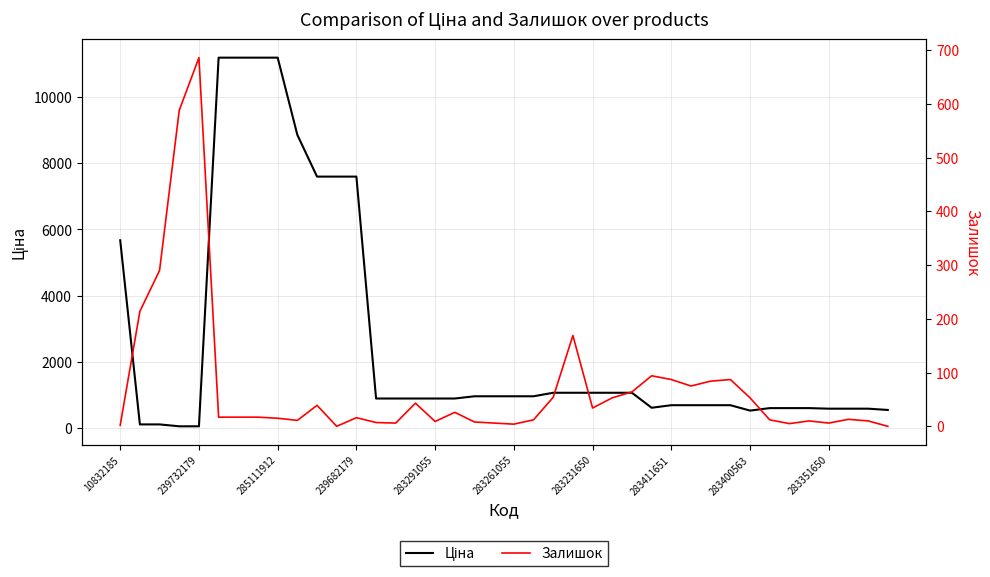

Which series has the largest range (max minus min)?

Ціна